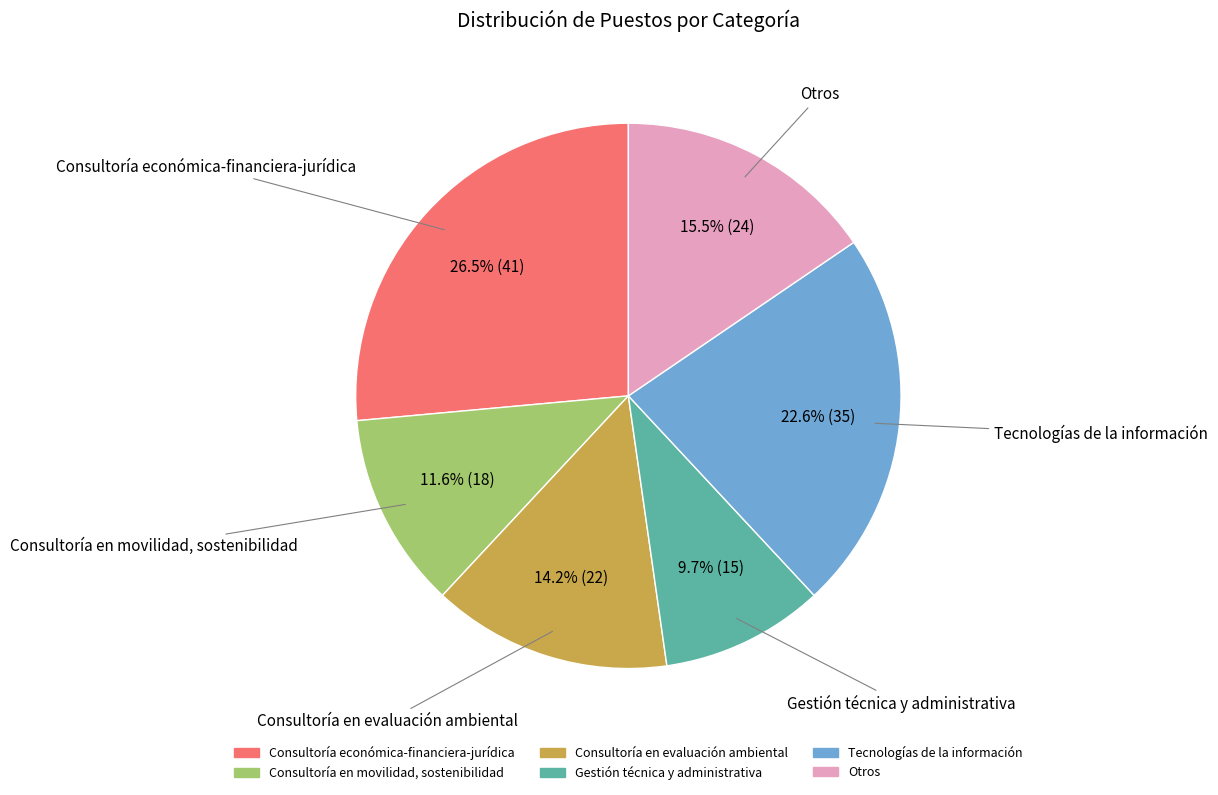

How many segments does this pie chart have?

6